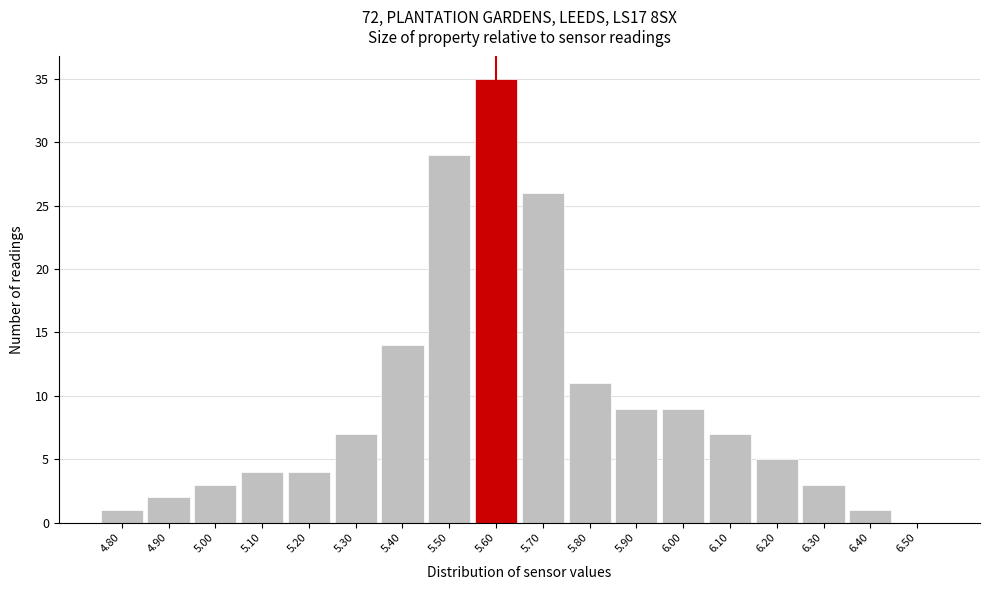

Which range on the x-axis has the tallest bar?

5.55 to 5.65